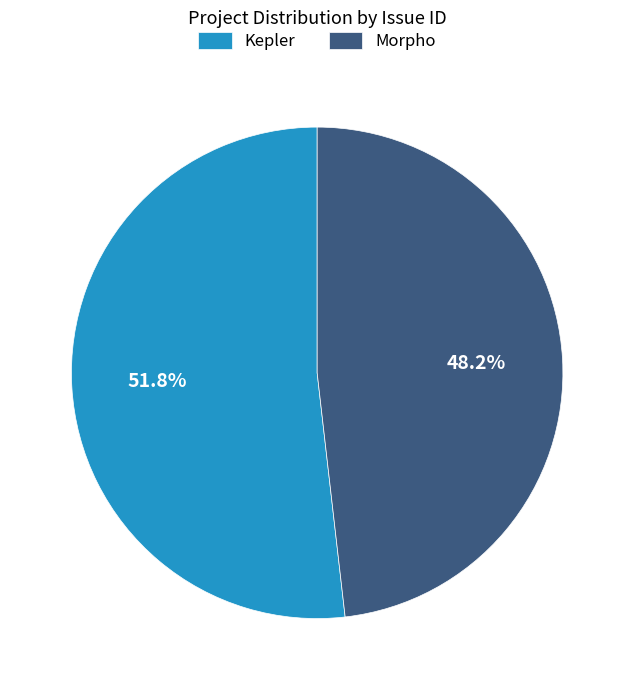

Approximately how many times larger is the value at Morpho compared to Kepler?

0.9